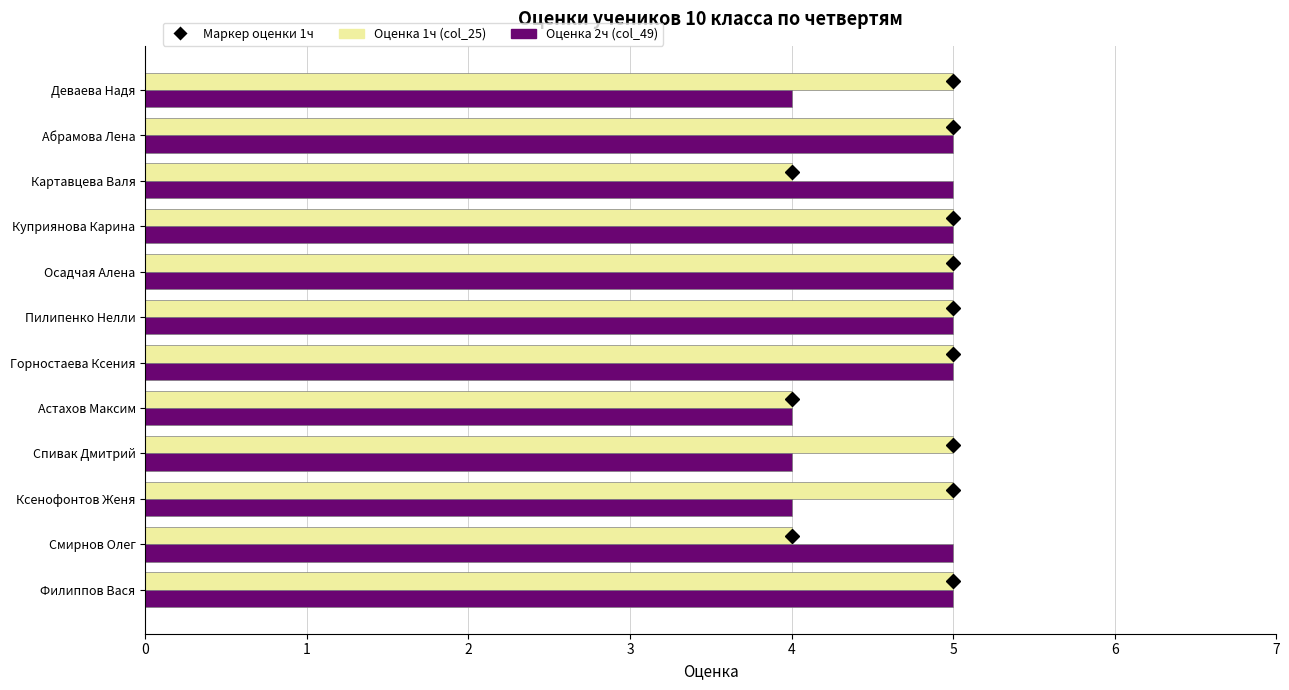

What is the average value of the Оценка 2ч (col_49) series?

5